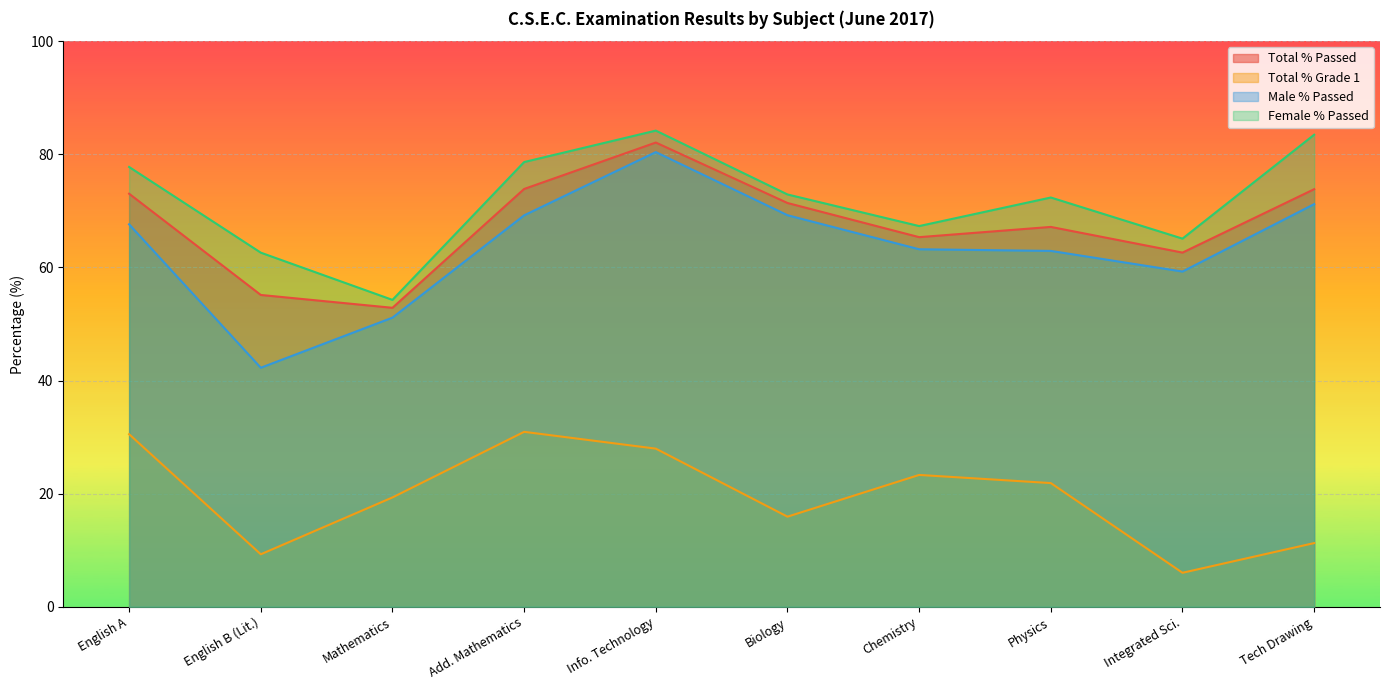

Which series has the largest total across all categories?

Female % Passed